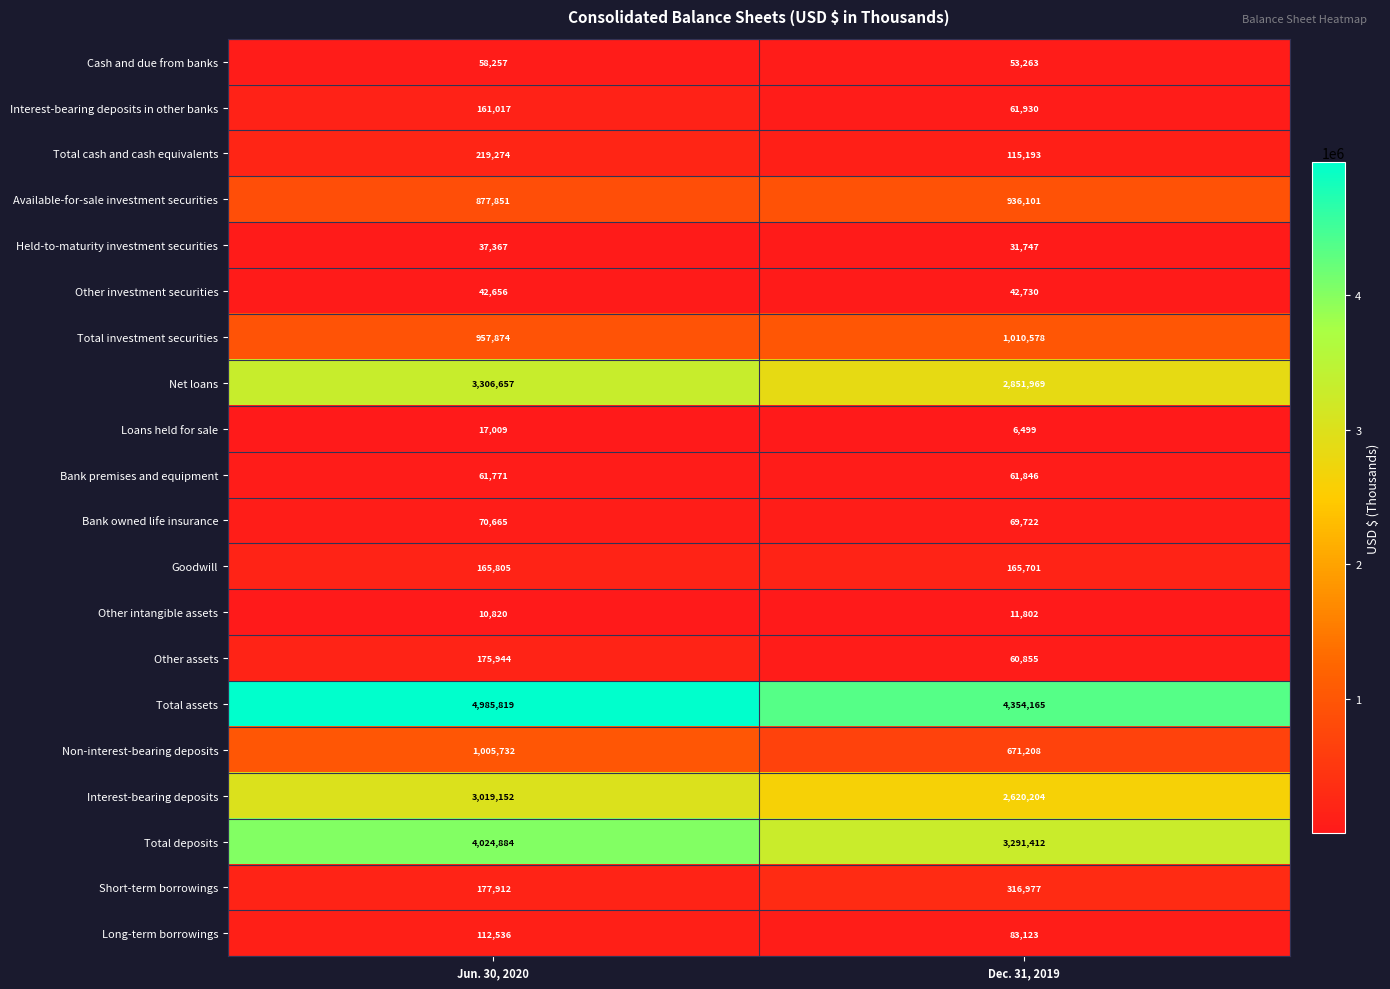

Which category has the lowest value across all series?

Dec. 31, 2019